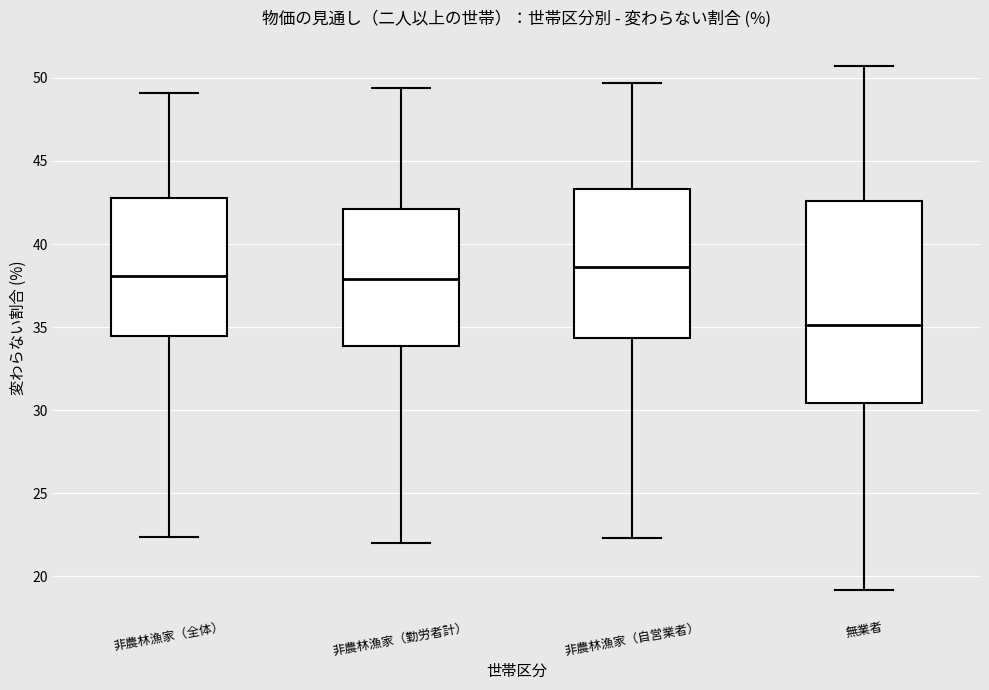

Reading left to right, read every box against the y-axis: the position of its median line, the range the box covers, and the ends of its whiskers. The values are not printed on the chart, so give them approximately, as read against the axis.

非農林漁家（全体）: median 38.0, box 34.5 to 43.0, whiskers 22.5 to 49.0
非農林漁家（勤労者計）: median 38.0, box 34.0 to 42.0, whiskers 22.0 to 49.5
非農林漁家（自営業者）: median 38.5, box 34.5 to 43.5, whiskers 22.5 to 49.5
無業者: median 35.0, box 30.5 to 42.5, whiskers 19.0 to 50.5